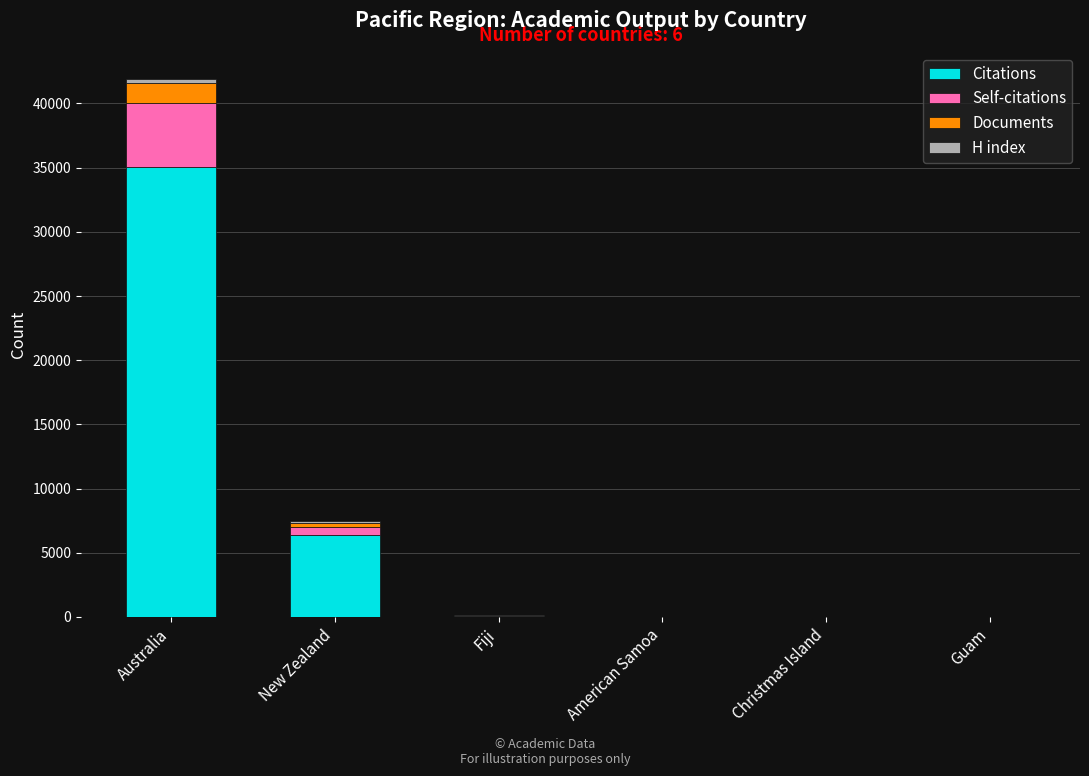

At which label does Citations reach its peak?

Australia